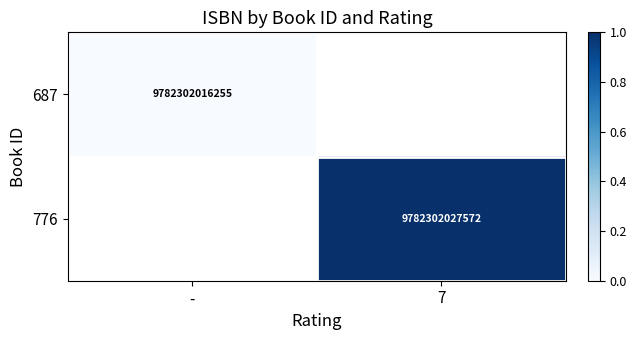

How many data points does each series have?

2